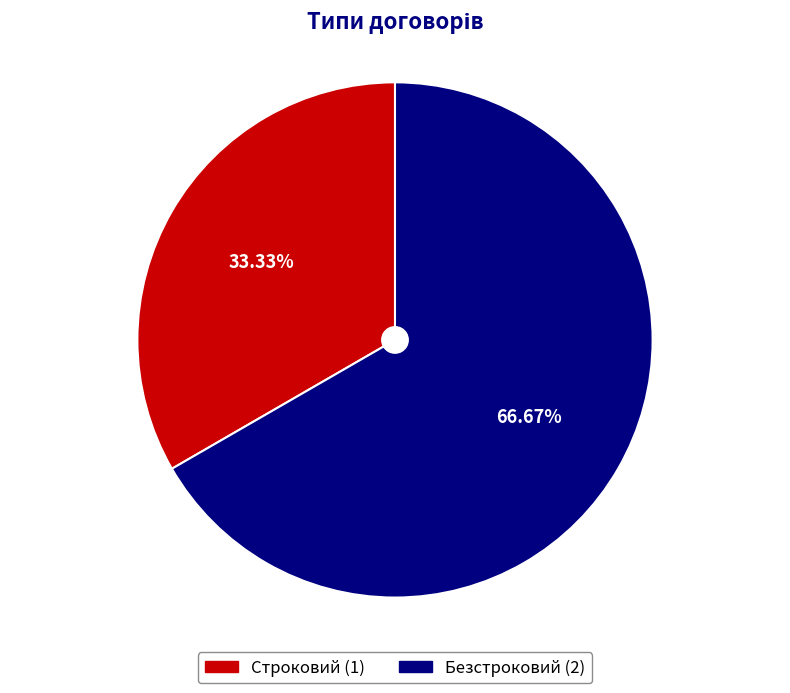

To the nearest percent, what portion does Безстроковий represent?

67%